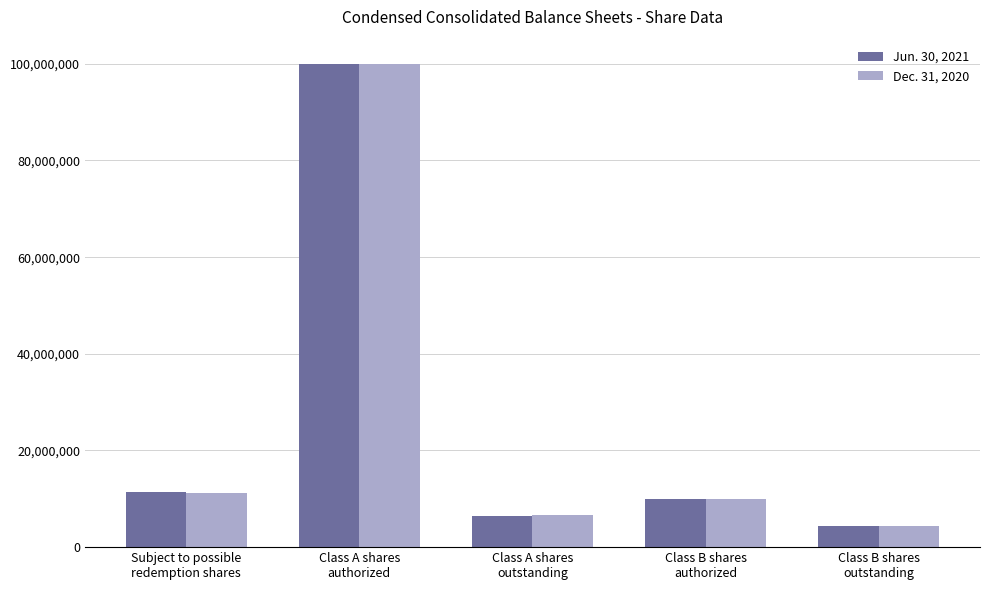

What is the label of the 5th bar from the right?

Subject to possible
redemption shares